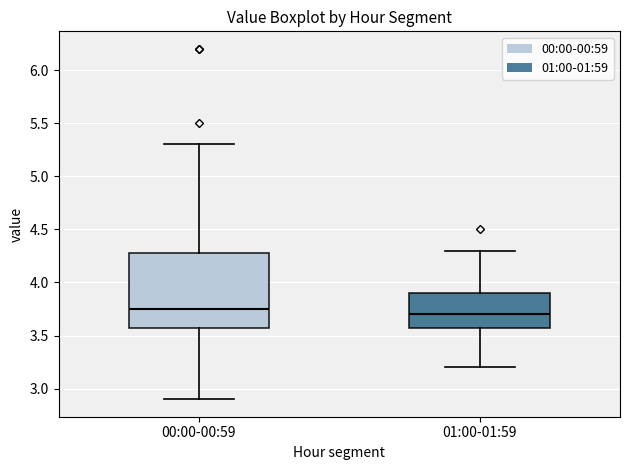

Which box is the tallest, from its lower edge to its upper edge?

00:00-00:59